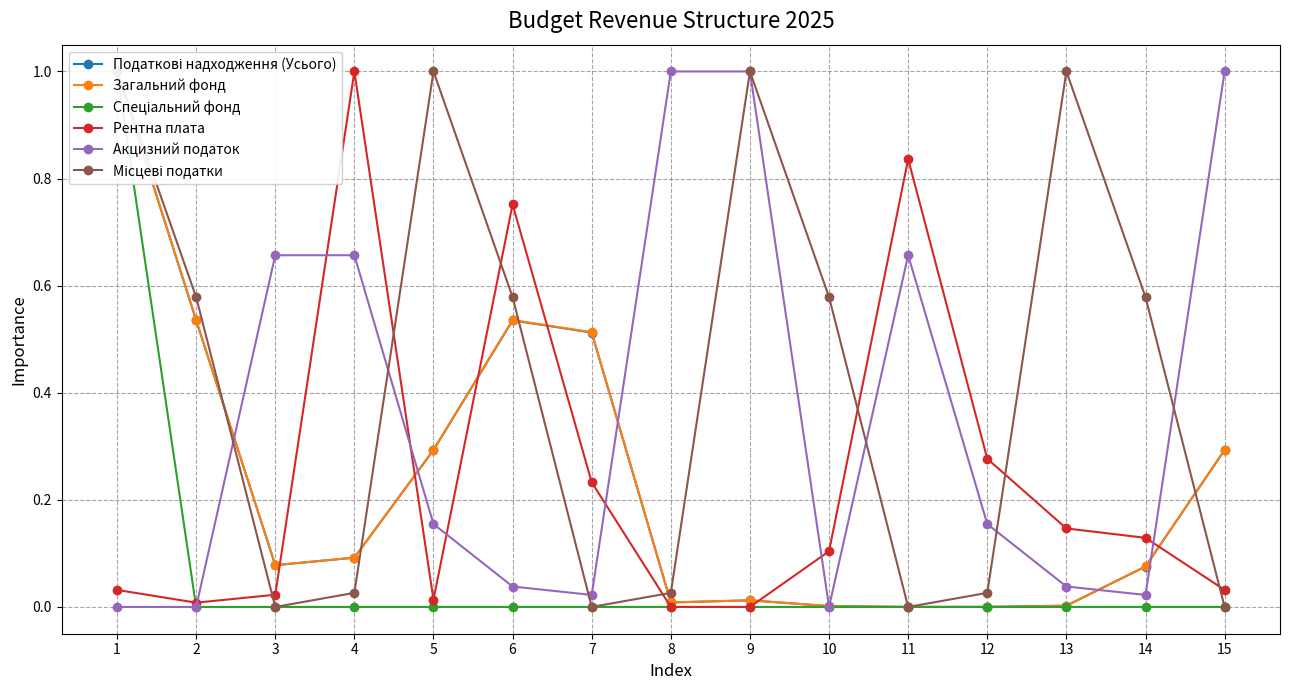

Where is the first local maximum for Місцеві податки?

5